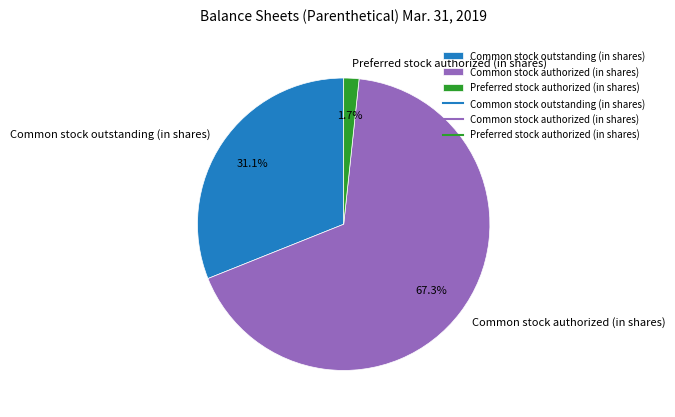

What portion of the pie excludes Common stock outstanding (in shares)?

68.9%